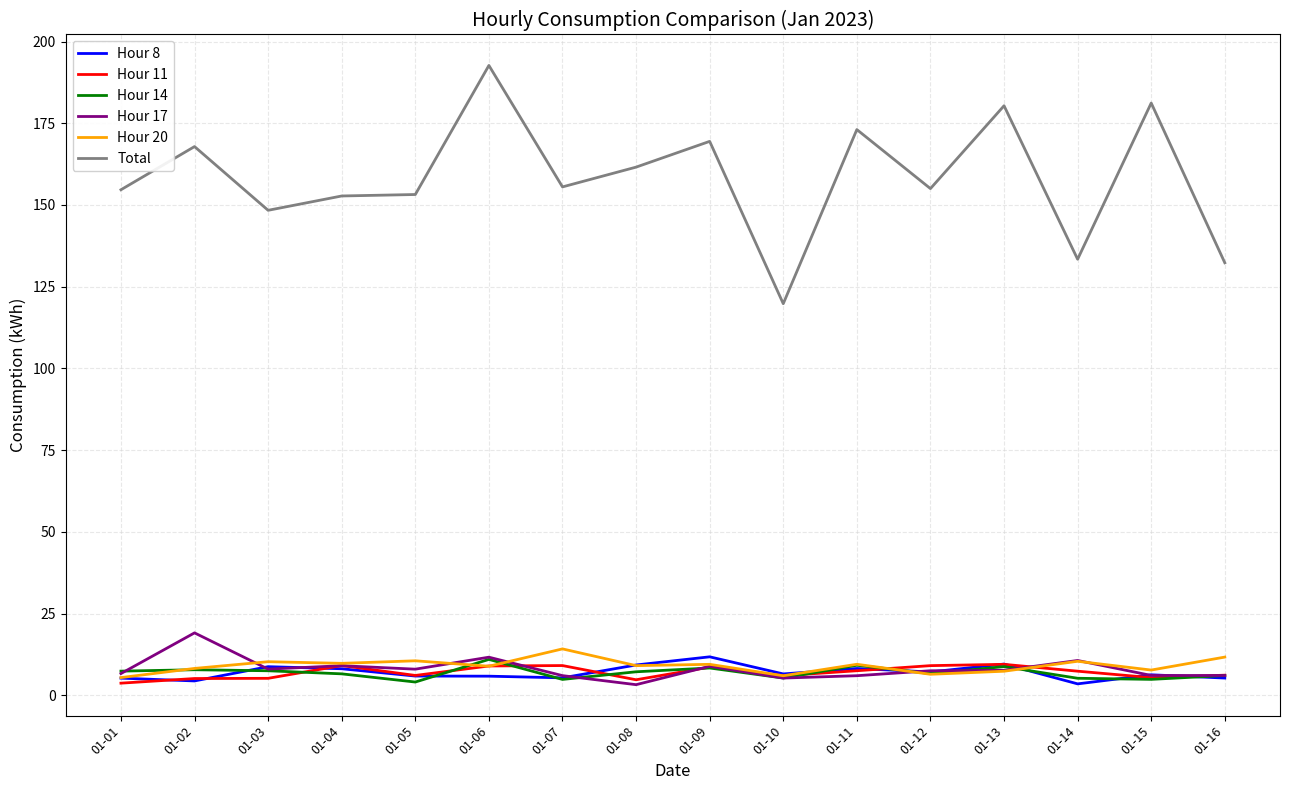

True or false: Hour 14 and Total intersect in this chart.

False